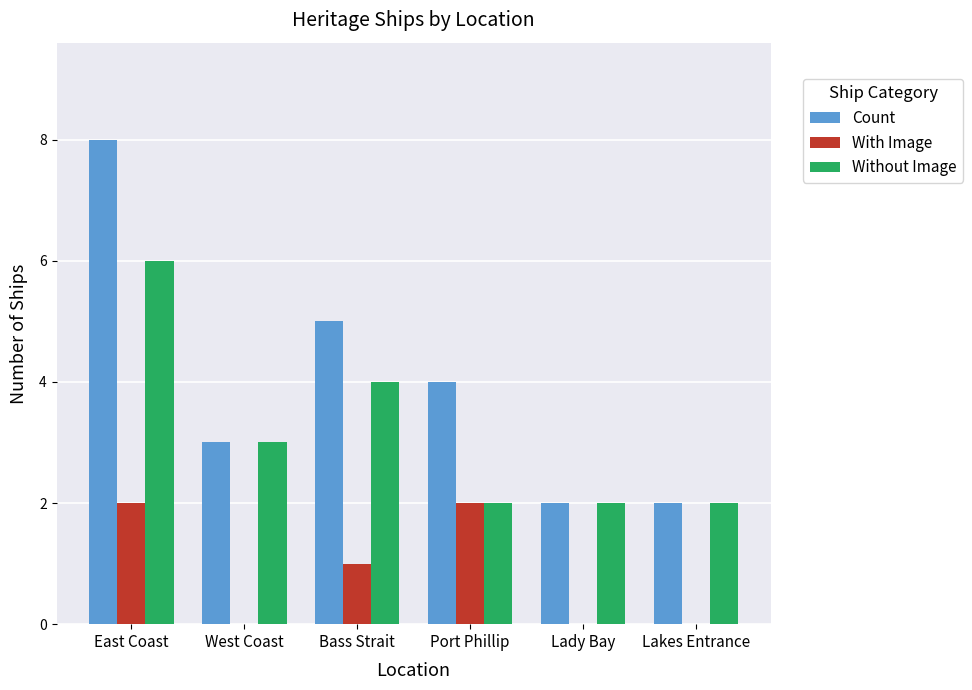

What is the approximate value of Count at Bass Strait?

5